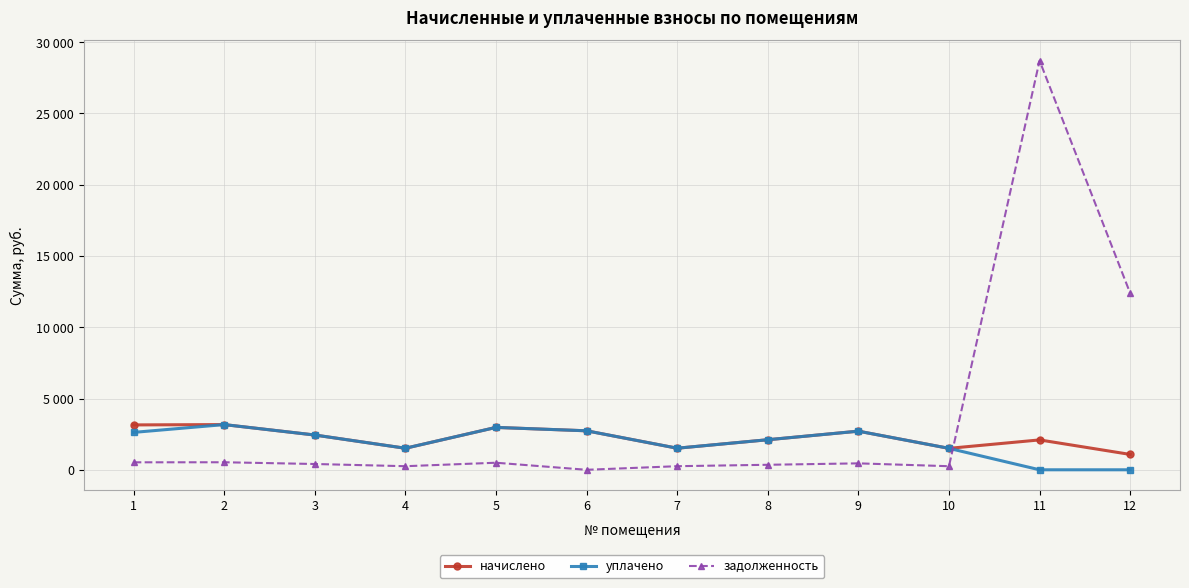

Is this an area chart (filled region under the line)?

No